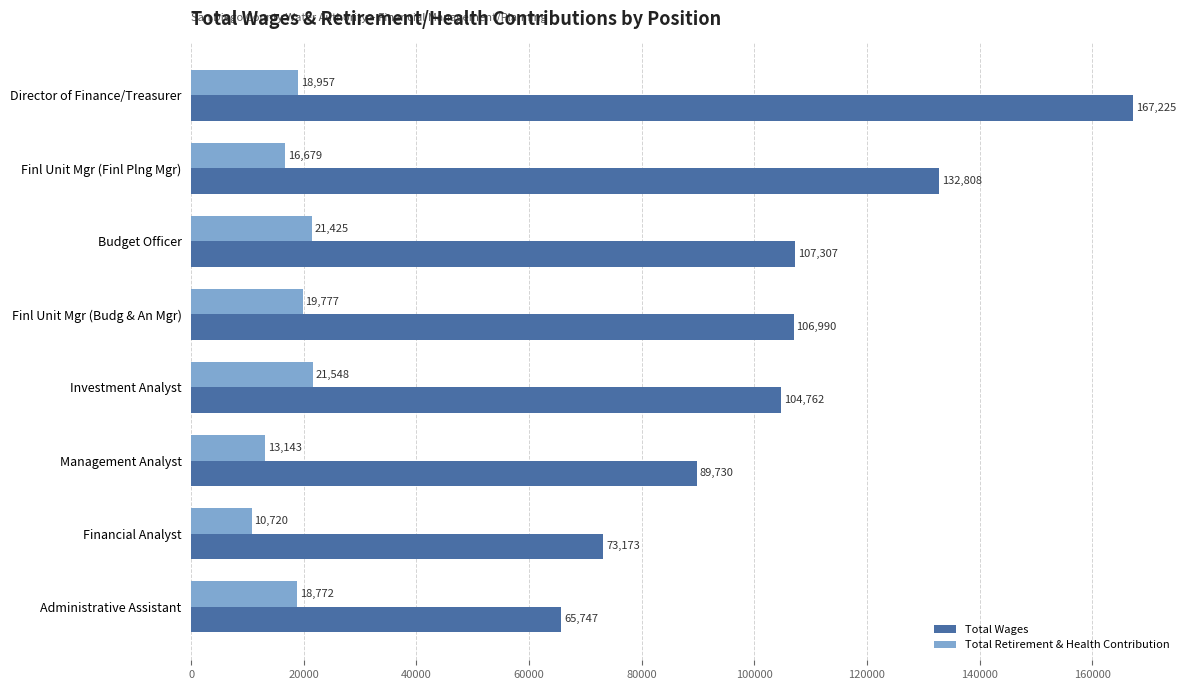

What value does the Total Retirement & Health Contribution series have at Investment Analyst?

21548